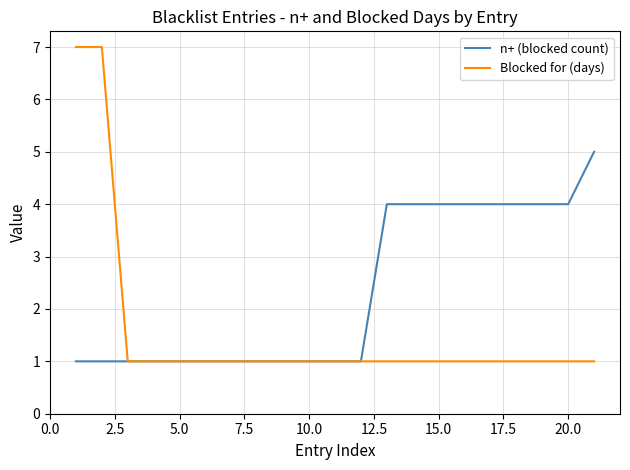

Reading right to left, what are all the values shown in this chart?

n+ (blocked count): 5	4	4	4	4	4	4	4	4	1	1	1	1	1	1	1	1	1	1	1	1
Blocked for (days): 1	1	1	1	1	1	1	1	1	1	1	1	1	1	1	1	1	1	1	7	7